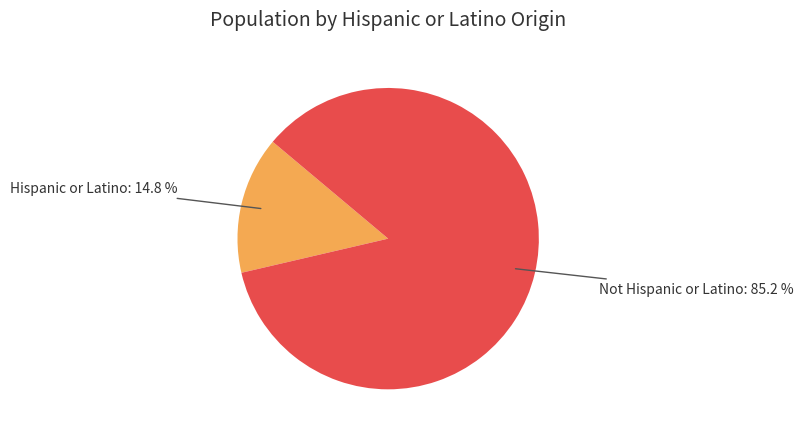

Is there any slice that represents more than half of the pie?

Yes